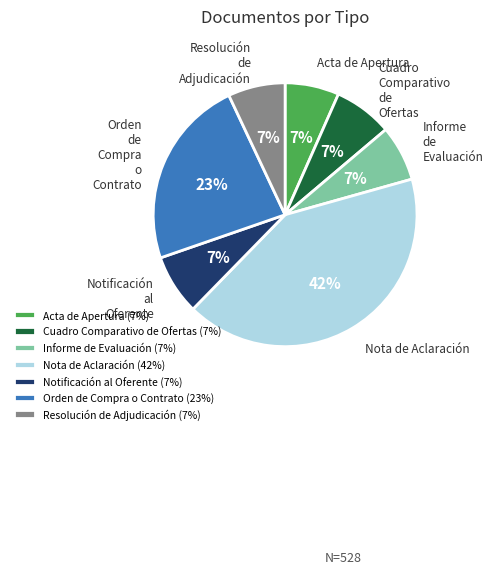

To the nearest percent, what is the difference between the largest and smallest slice percentages?

35%